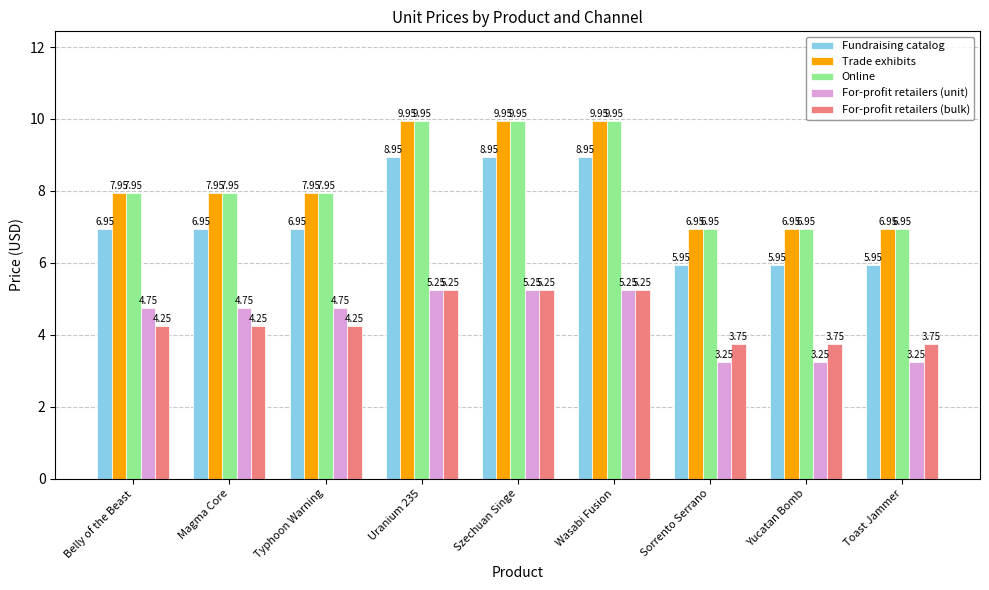

At how many categories does at least one series exceed 3?

9